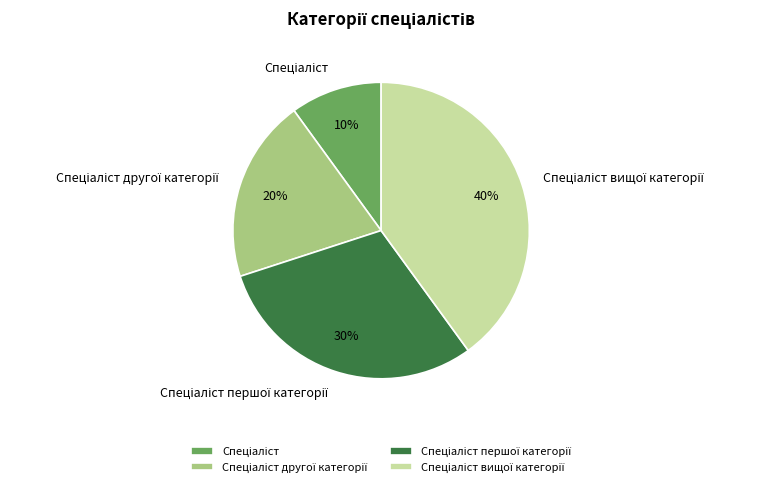

To the nearest percent, what is the difference between the largest and smallest slice percentages?

30%